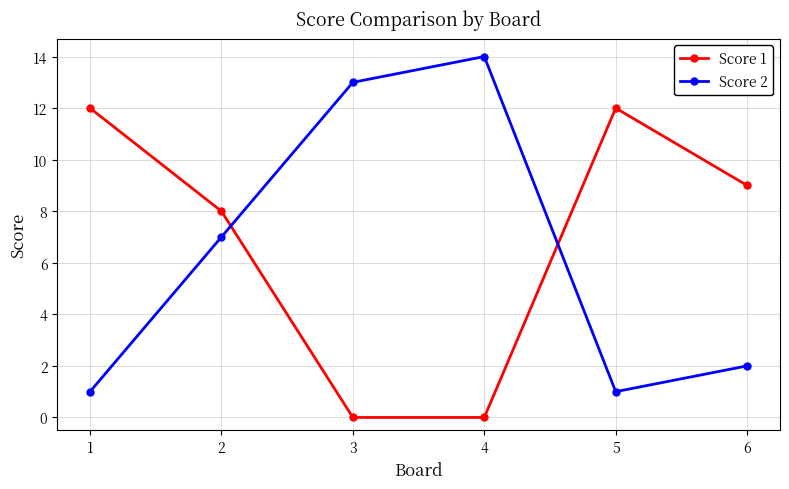

Where is the first local maximum for Score 2?

4